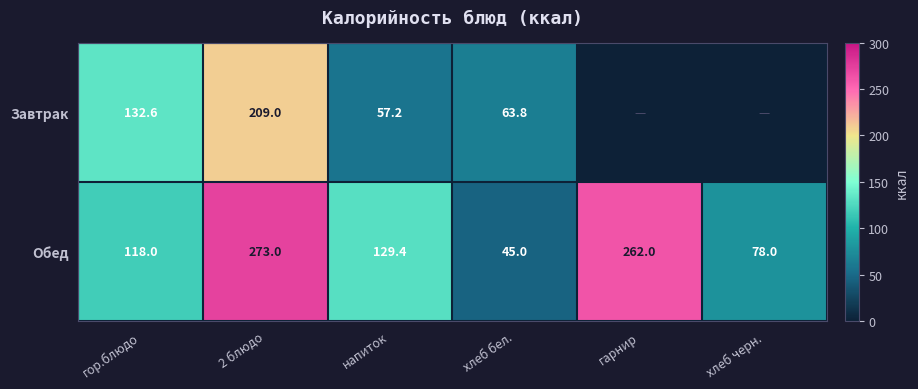

How many data points in Обед are less than 129?

3